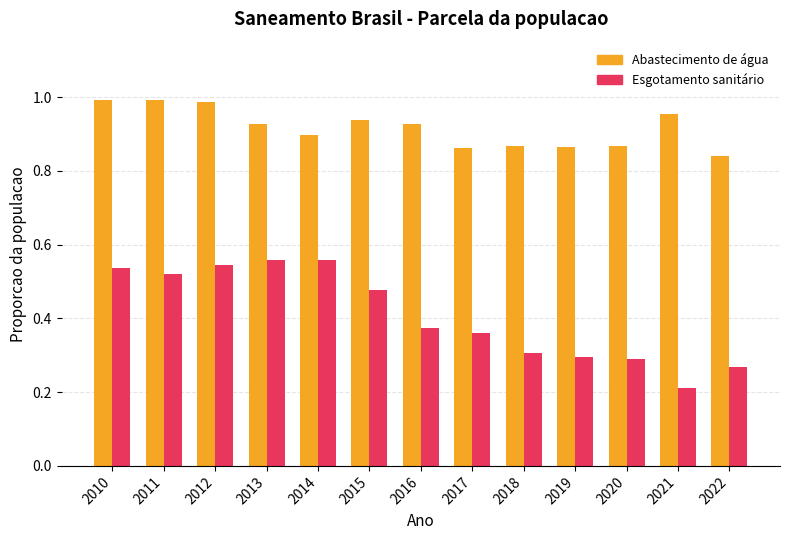

Which category has the lowest value across all series?

2021